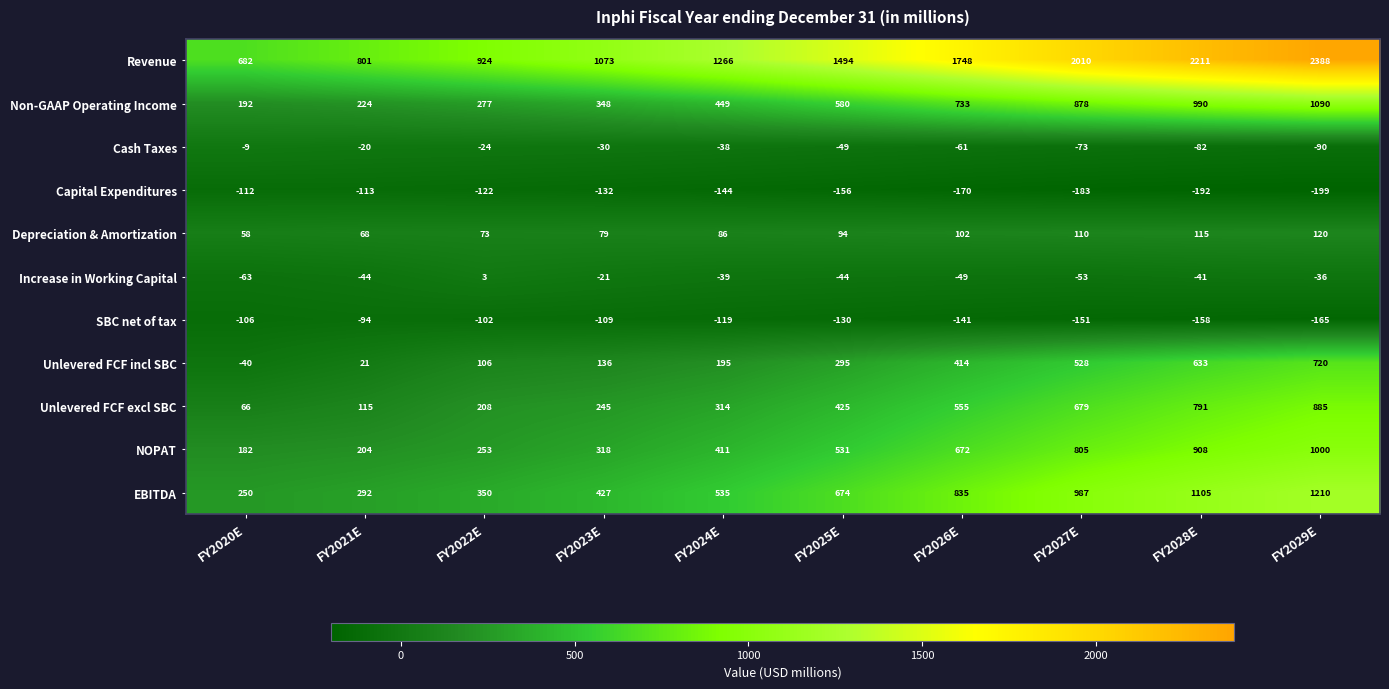

Which series has the largest total across all categories?

Revenue